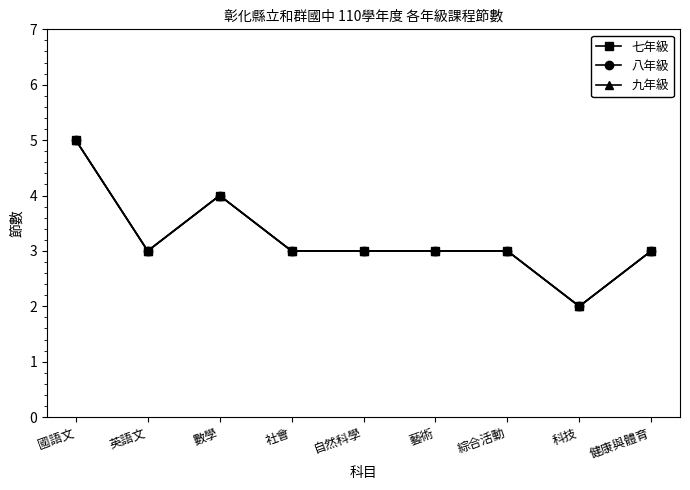

True or false: 九年級 has a value of 1 at 科技.

False